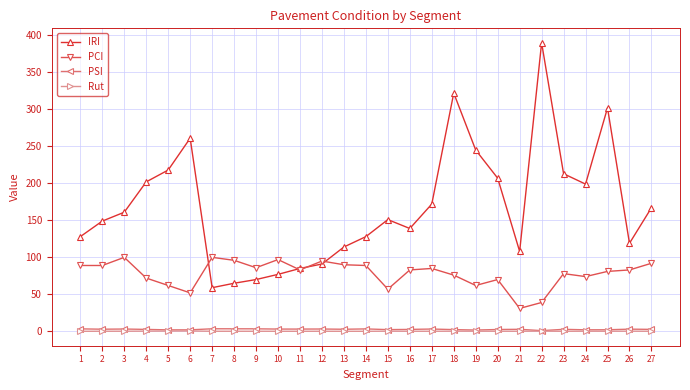

At which category does PCI reach its first local peak?

3